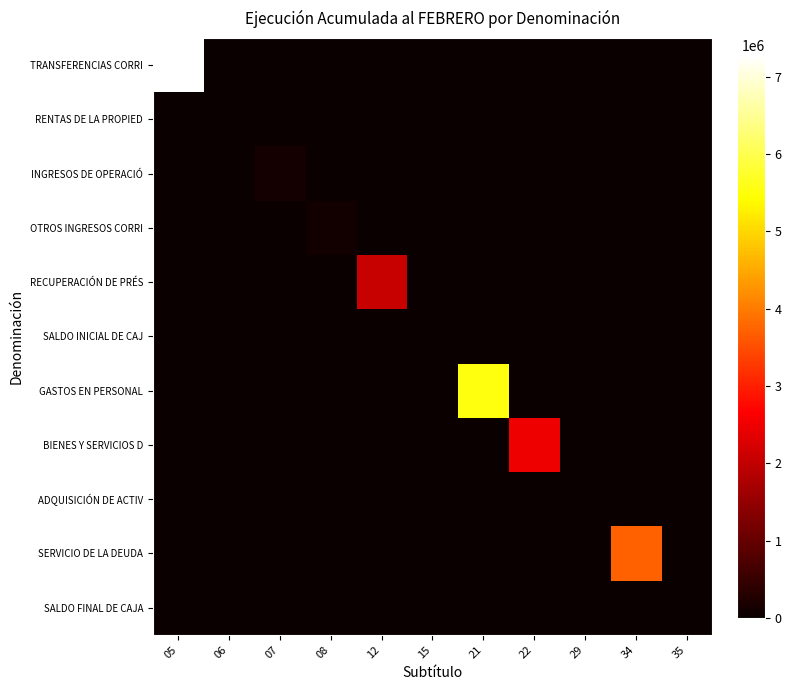

Reading left to right, transcribe all the data shown in this chart.

TRANSFERENCIAS CORRI: 05=7284324	06=0	07=0	08=0	12=0	15=0	21=0	22=0	29=0	34=0	35=0
RENTAS DE LA PROPIED: 05=0	06=4251	07=0	08=0	12=0	15=0	21=0	22=0	29=0	34=0	35=0
INGRESOS DE OPERACIÓ: 05=0	06=0	07=128676	08=0	12=0	15=0	21=0	22=0	29=0	34=0	35=0
OTROS INGRESOS CORRI: 05=0	06=0	07=0	08=102066	12=0	15=0	21=0	22=0	29=0	34=0	35=0
RECUPERACIÓN DE PRÉS: 05=0	06=0	07=0	08=0	12=2070232	15=0	21=0	22=0	29=0	34=0	35=0
SALDO INICIAL DE CAJ: 05=0	06=0	07=0	08=0	12=0	15=0	21=0	22=0	29=0	34=0	35=0
GASTOS EN PERSONAL: 05=0	06=0	07=0	08=0	12=0	15=0	21=5547634	22=0	29=0	34=0	35=0
BIENES Y SERVICIOS D: 05=0	06=0	07=0	08=0	12=0	15=0	21=0	22=2498935	29=0	34=0	35=0
ADQUISICIÓN DE ACTIV: 05=0	06=0	07=0	08=0	12=0	15=0	21=0	22=0	29=0	34=0	35=0
SERVICIO DE LA DEUDA: 05=0	06=0	07=0	08=0	12=0	15=0	21=0	22=0	29=0	34=3717113	35=0
SALDO FINAL DE CAJA: 05=0	06=0	07=0	08=0	12=0	15=0	21=0	22=0	29=0	34=0	35=0